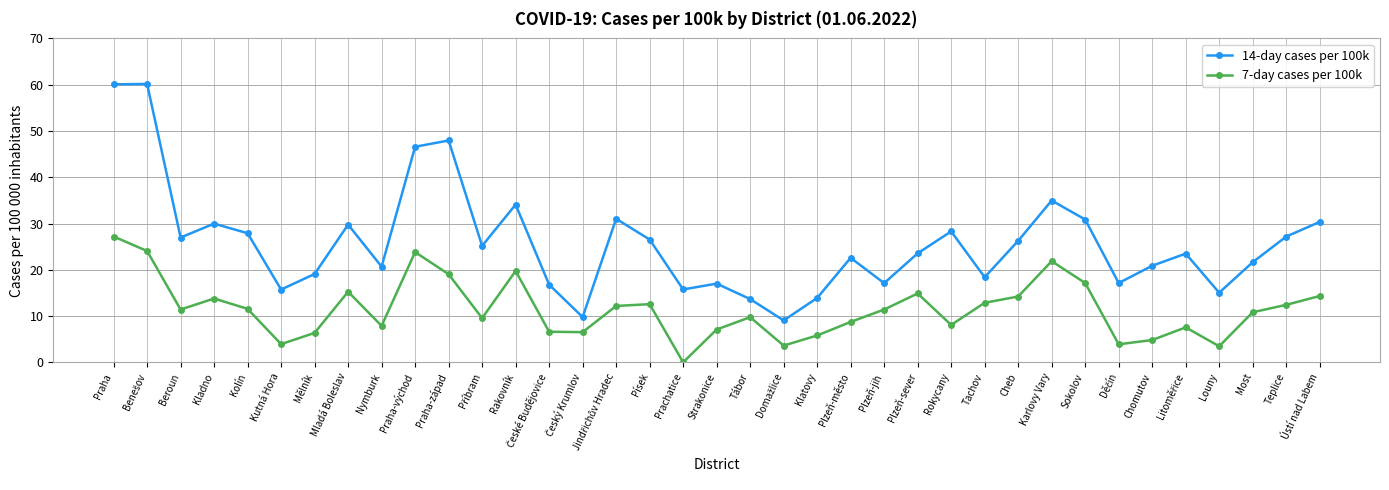

Which series has the largest range (max minus min)?

14-day cases per 100k